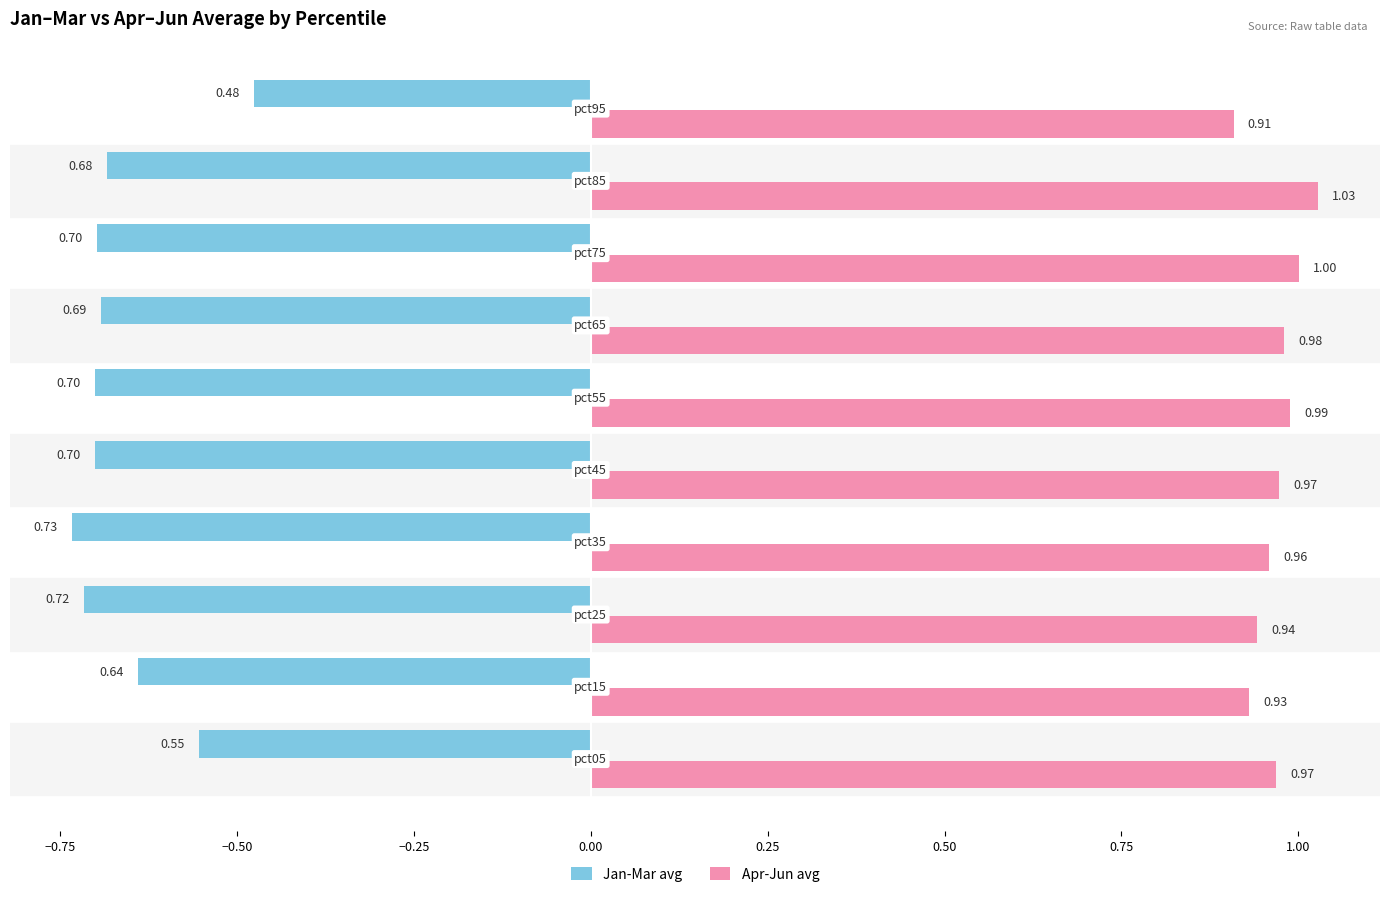

Which series has the largest total across all categories?

Apr